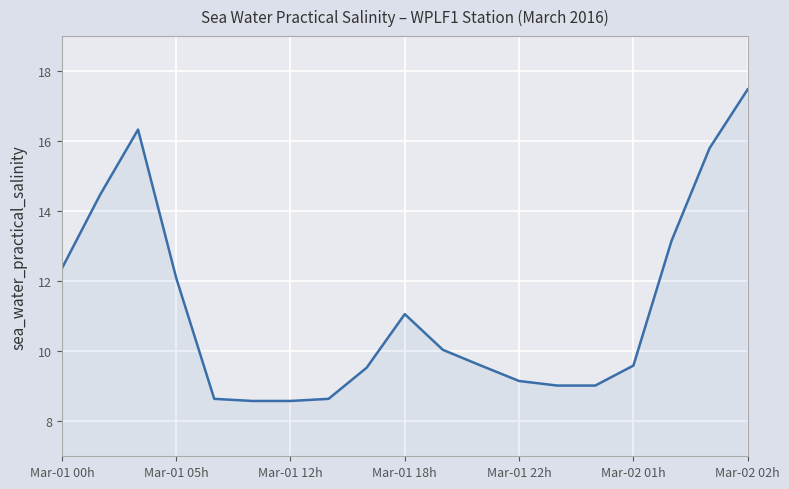

What is the minimum value shown in the chart?

8.6